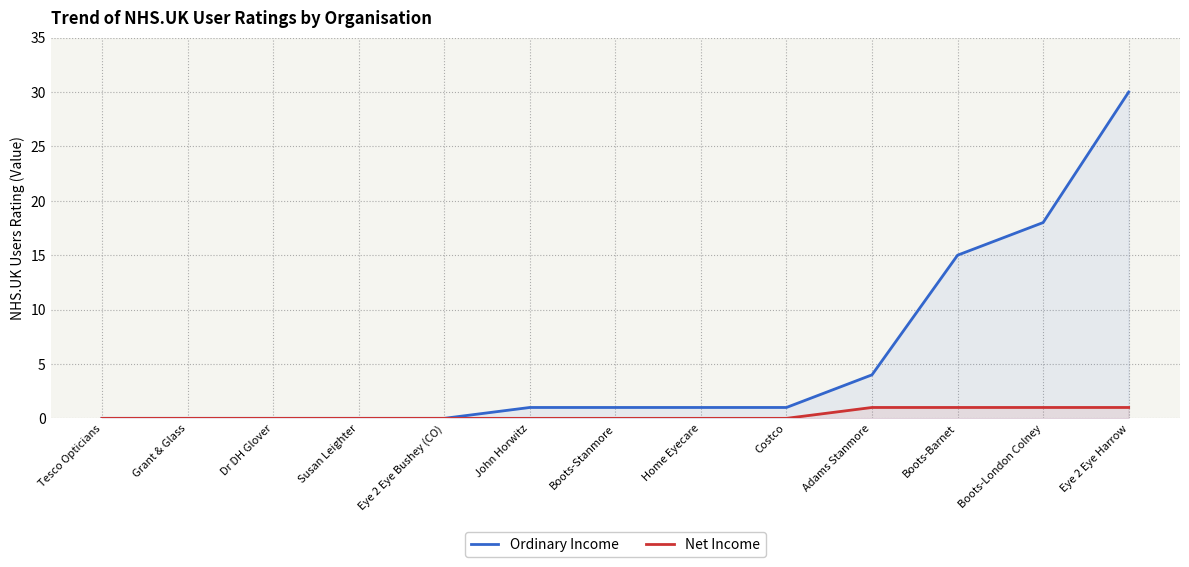

Is it true that Net Income equals -1 at Susan Leighter?

False